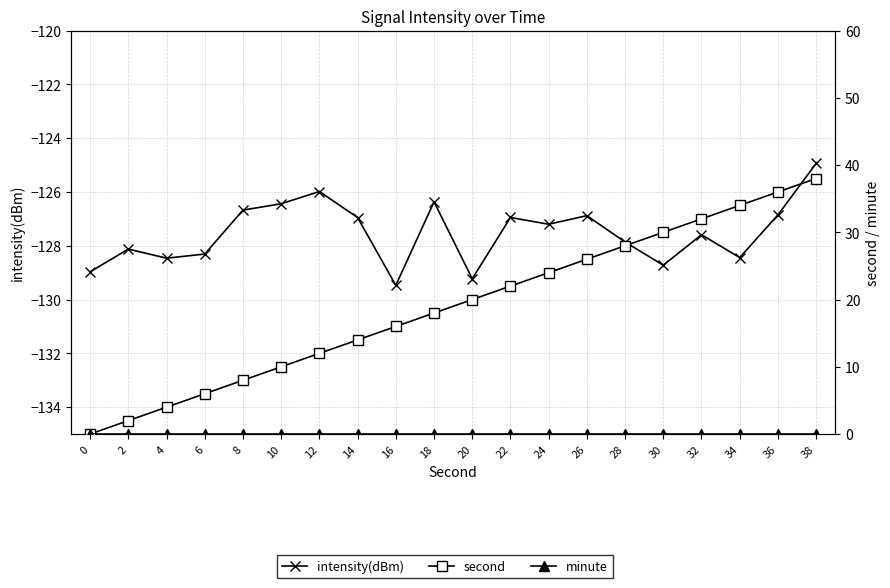

At which label does intensity(dBm) reach its peak?

38